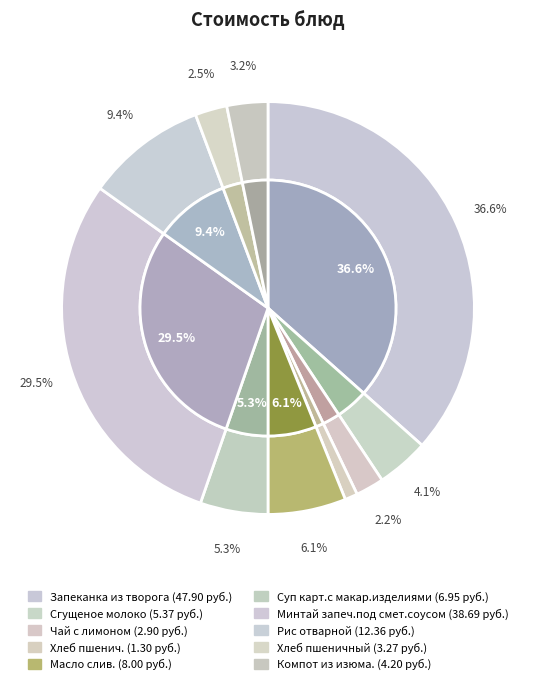

To the nearest percent, what portion does Масло слив. represent?

6%